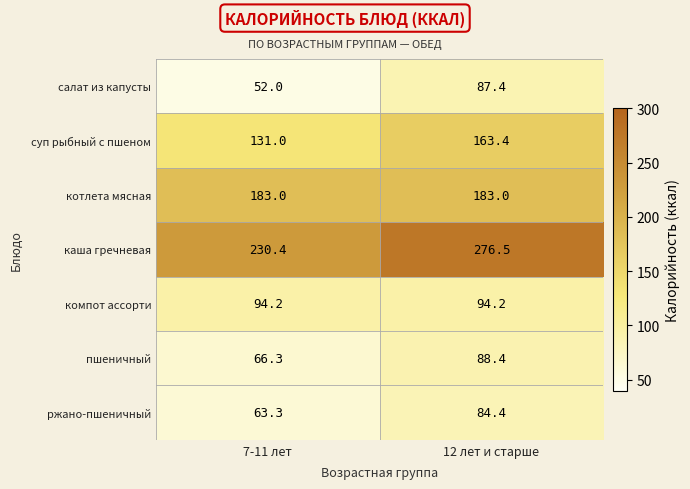

Rank the series by their maximum value, from lowest to highest.

ржано-пшеничный, салат из капусты, пшеничный, компот ассорти, суп рыбный с пшеном, котлета мясная, каша гречневая